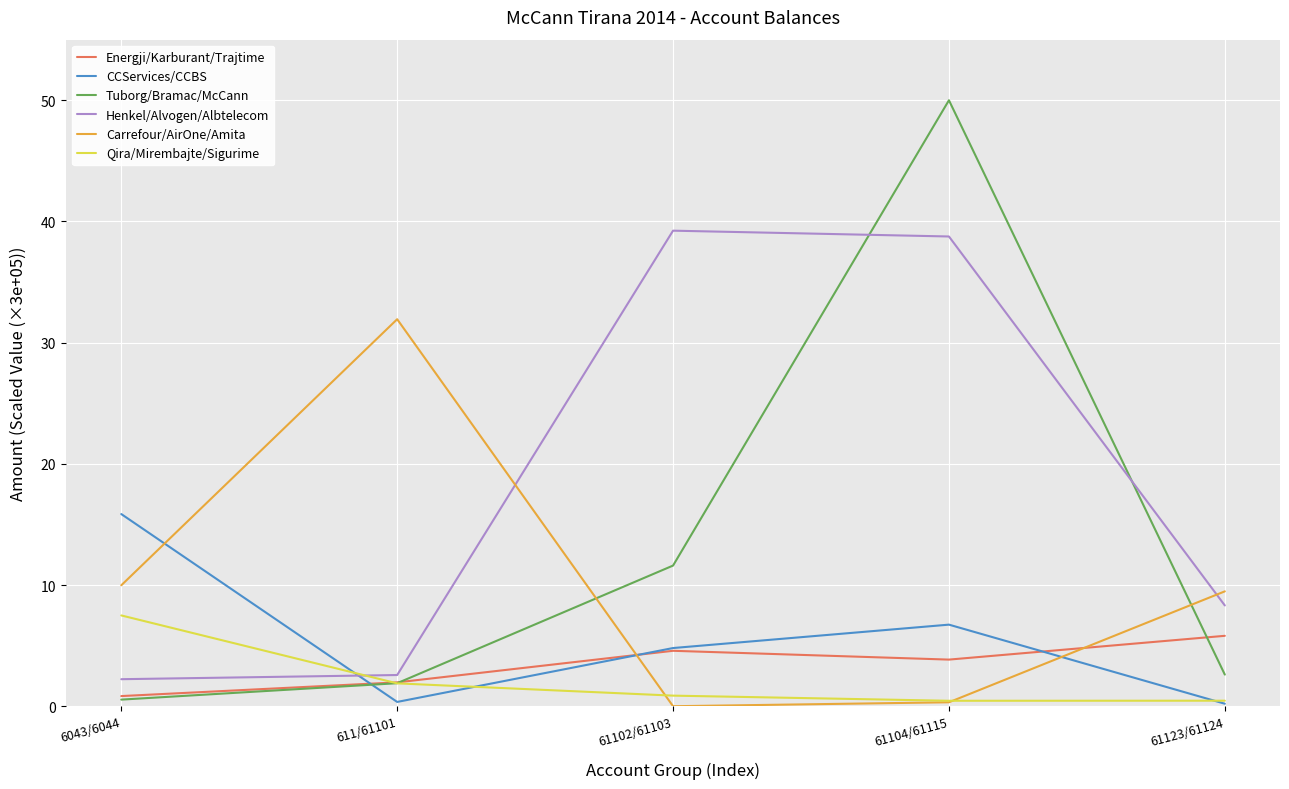

What are all the series names shown in the legend?

Energji/Karburant/Trajtime, CCServices/CCBS, Tuborg/Bramac/McCann, Henkel/Alvogen/Albtelecom, Carrefour/AirOne/Amita, Qira/Mirembajte/Sigurime